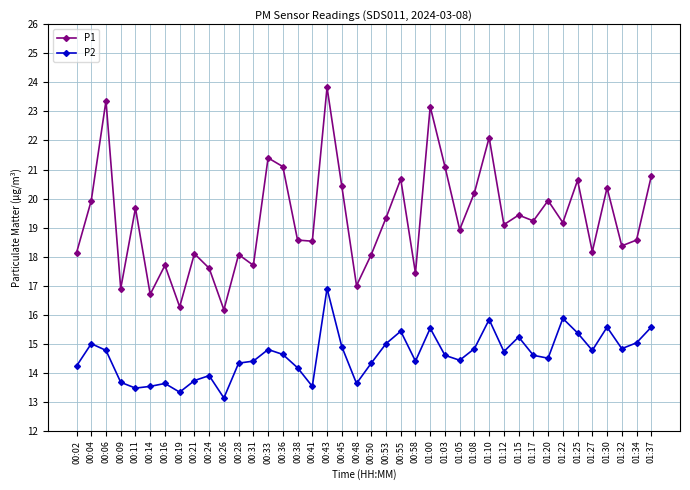

What is the spread (max minus min) of values at 00:19?

2.9